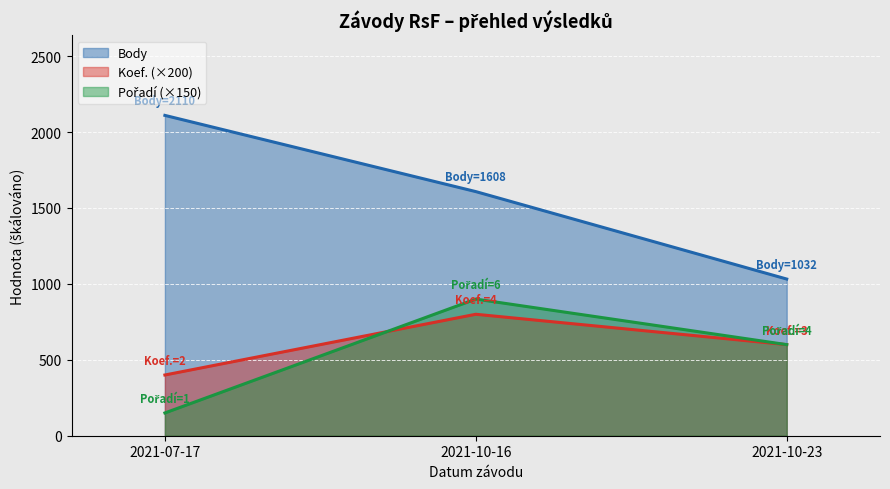

Reading left to right, list all the values displayed in this chart.

Body: 2021-07-17=2110	2021-10-16=1608	2021-10-23=1032
Koef.: 2021-07-17=400	2021-10-16=800	2021-10-23=600
Pořadí: 2021-07-17=150	2021-10-16=900	2021-10-23=600